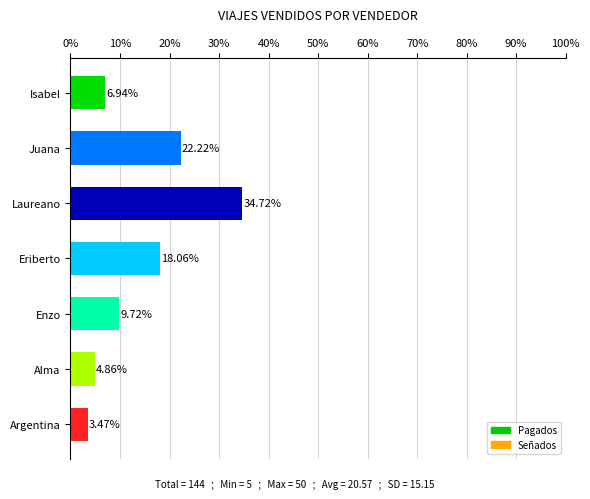

Where is the data nearest to the value 19?

Eriberto